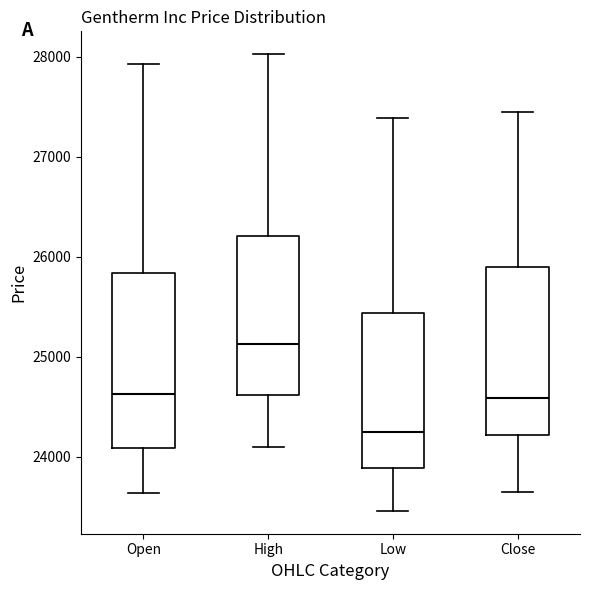

Which box's median line is the highest?

High